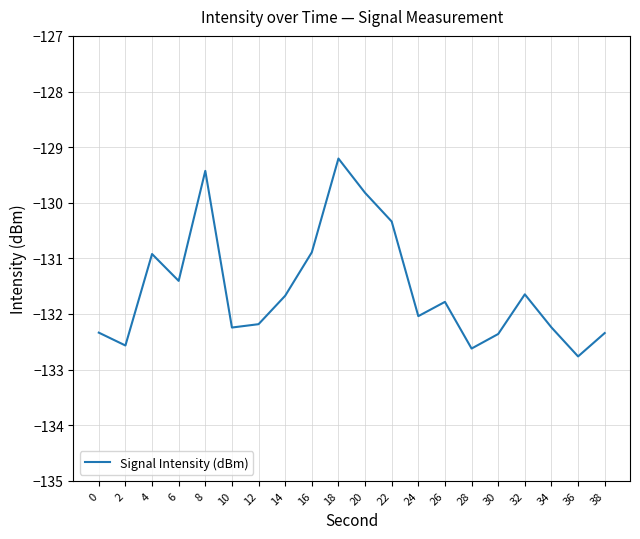

The chart shows a value of -51.1 at 36. True or false?

False